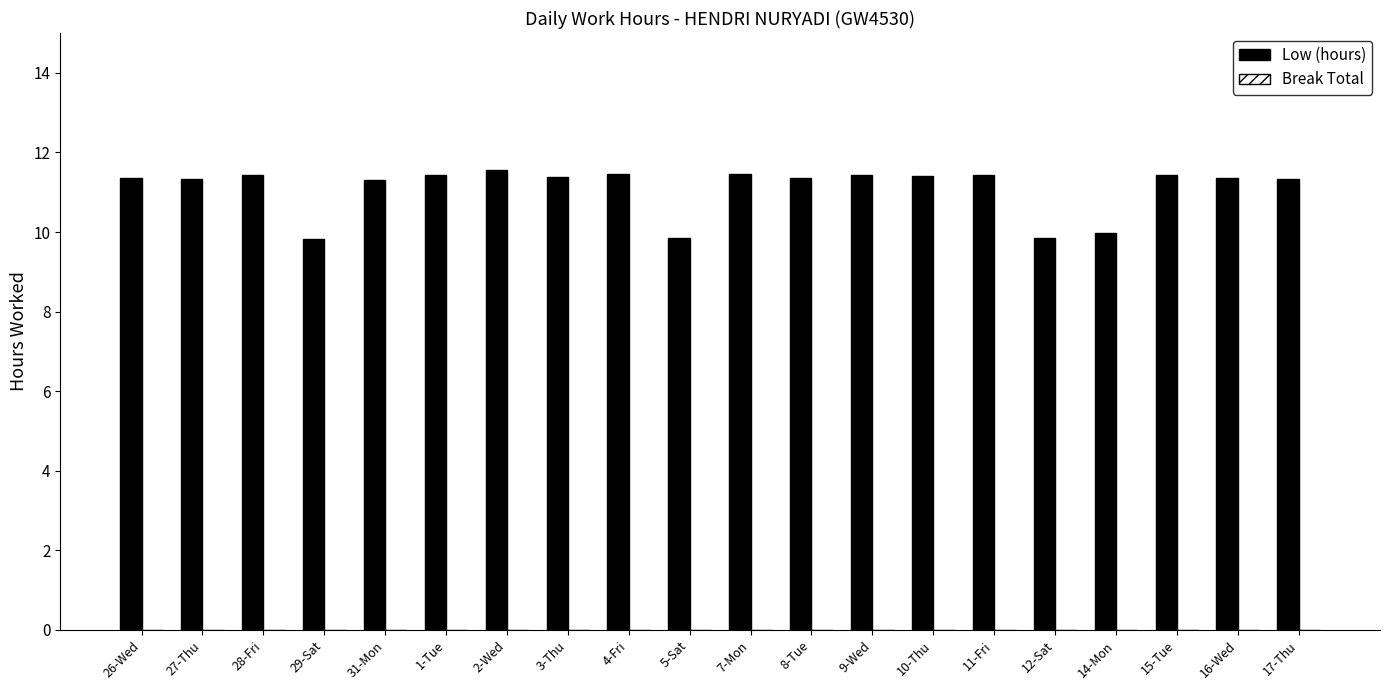

What is the label of the 18th bar from the left?

15-Tue